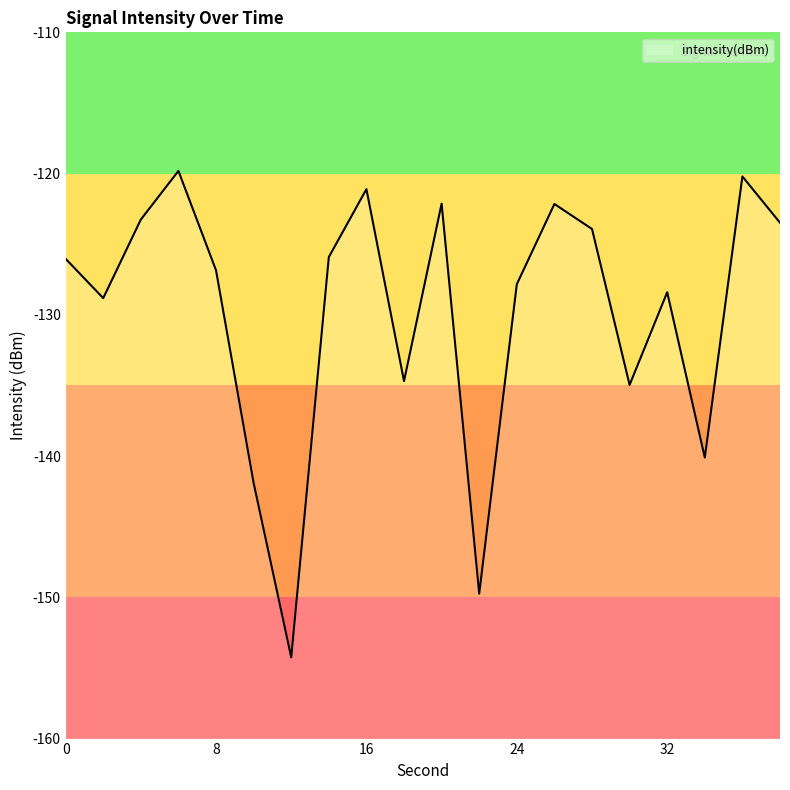

The chart shows a value of -259.9 at 22. True or false?

False